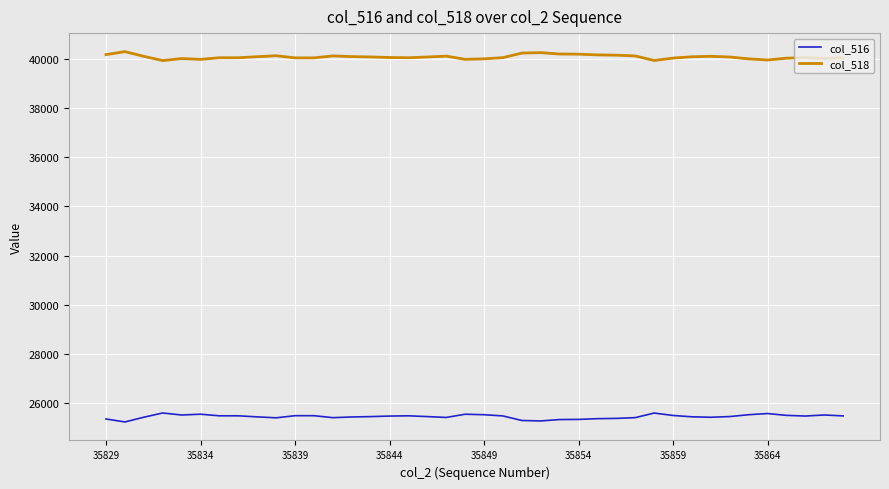

True or false: col_518 and col_516 intersect in this chart.

False